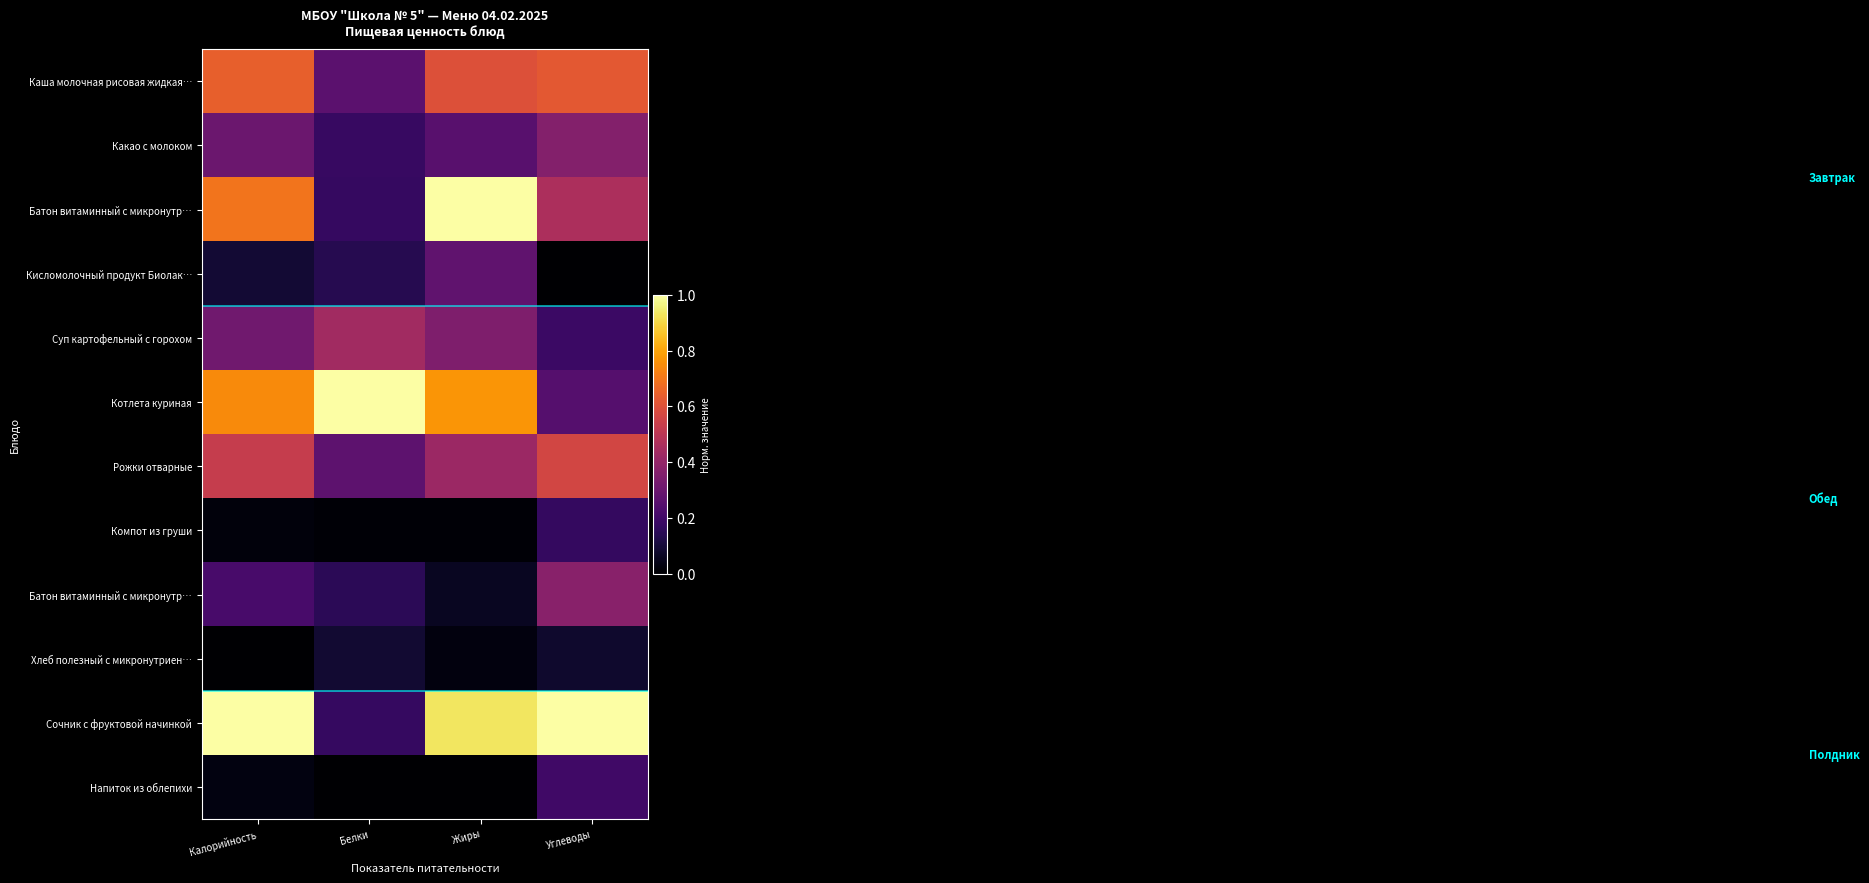

What is the spread (max minus min) of values at Калорийность?

1.0